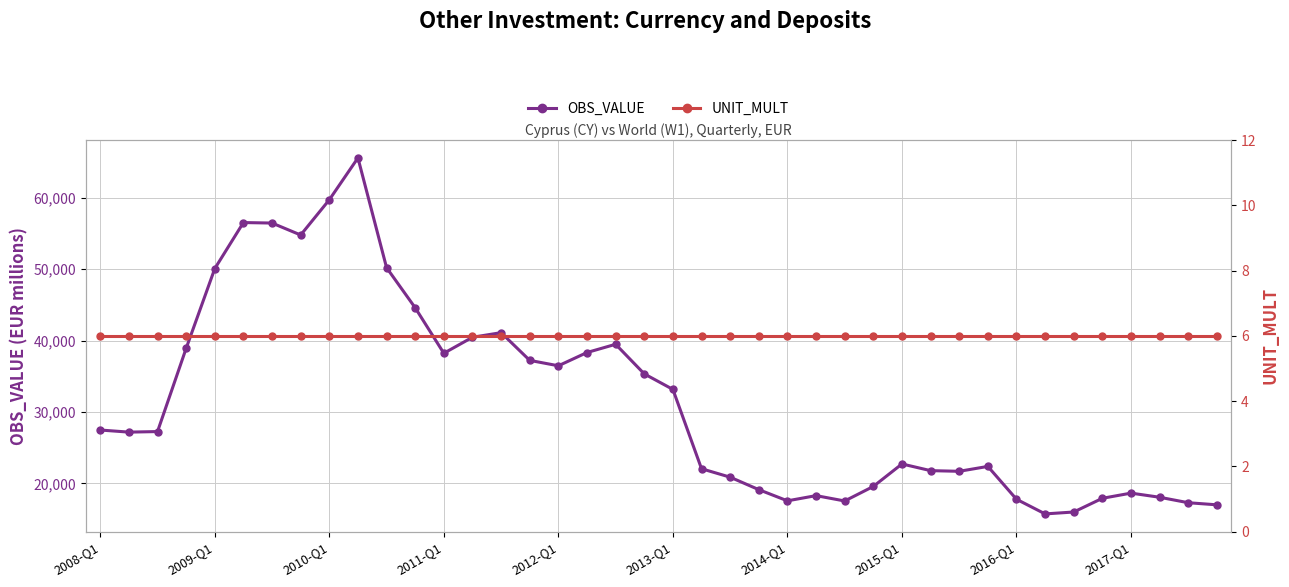

Which label corresponds to the smallest value in the chart?

2008-Q1